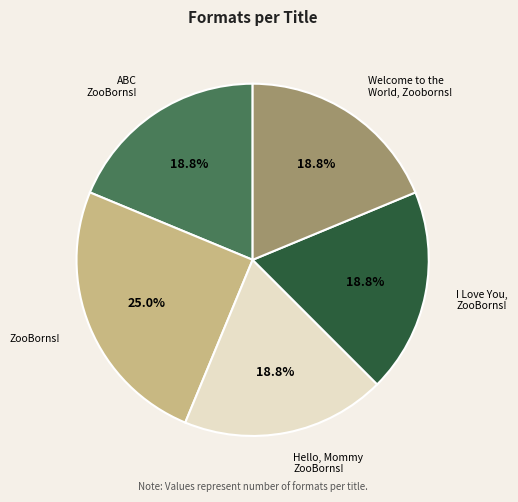

Count the number of slices in the pie.

5